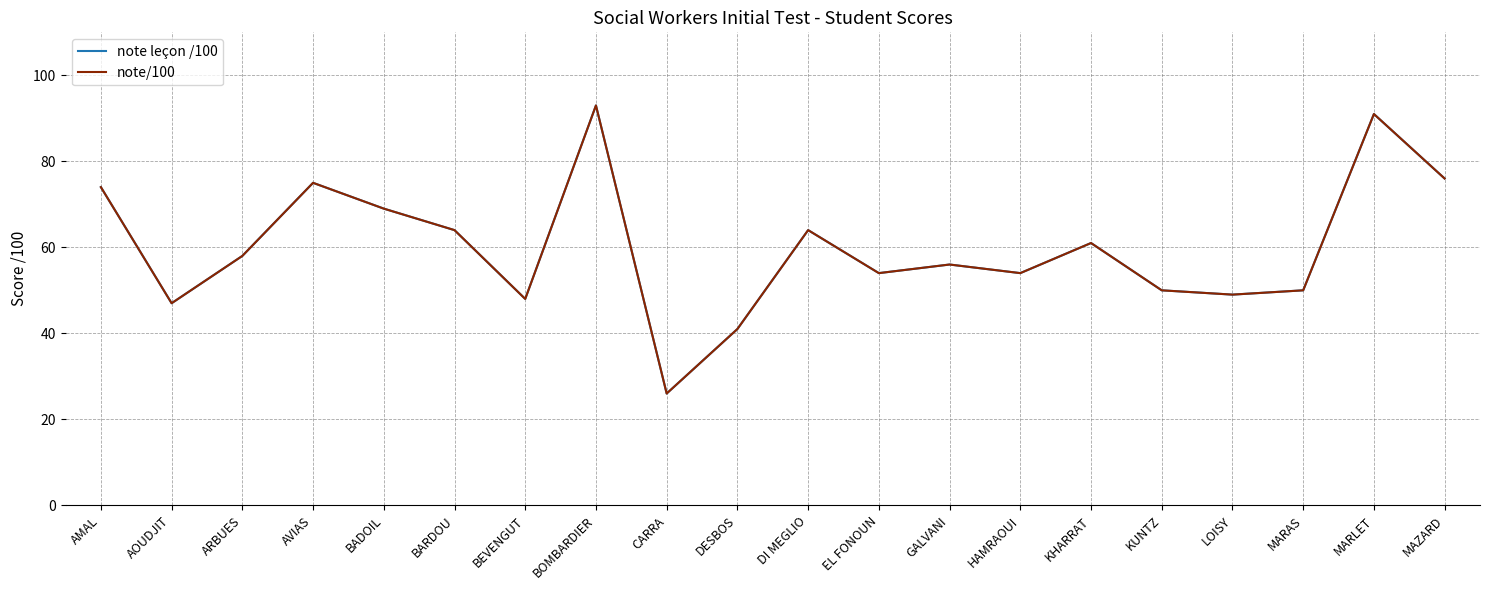

Which series has the largest total across all categories?

note leçon /100